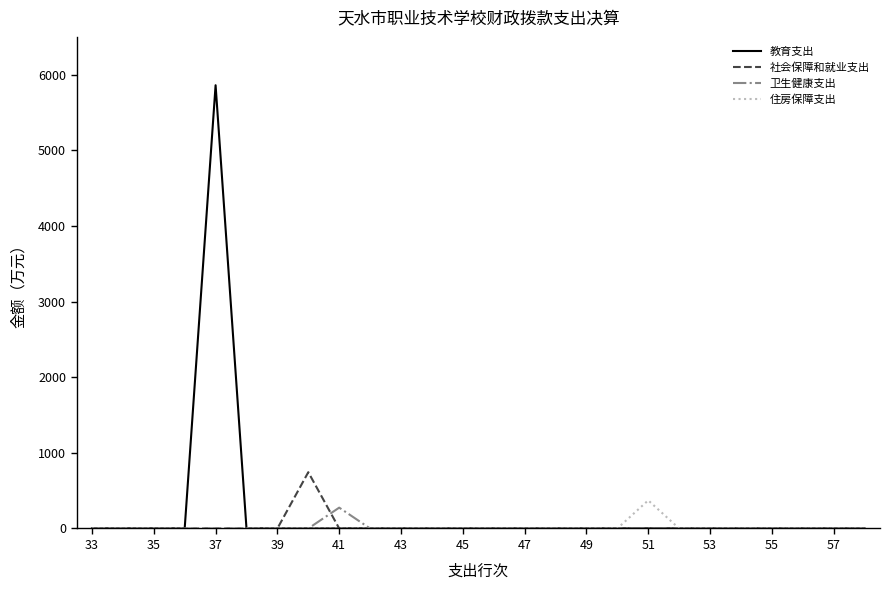

What is the greatest value displayed?

5860.8